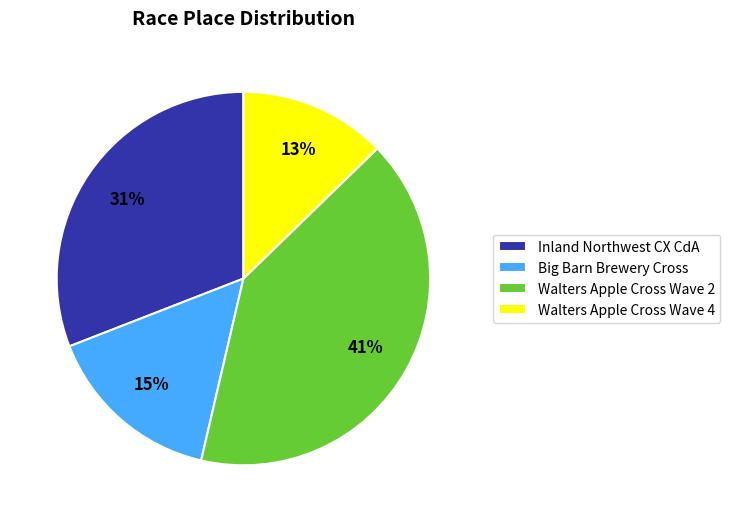

Is the sum of Inland Northwest CX CdA and Big Barn Brewery Cross greater than half?

No